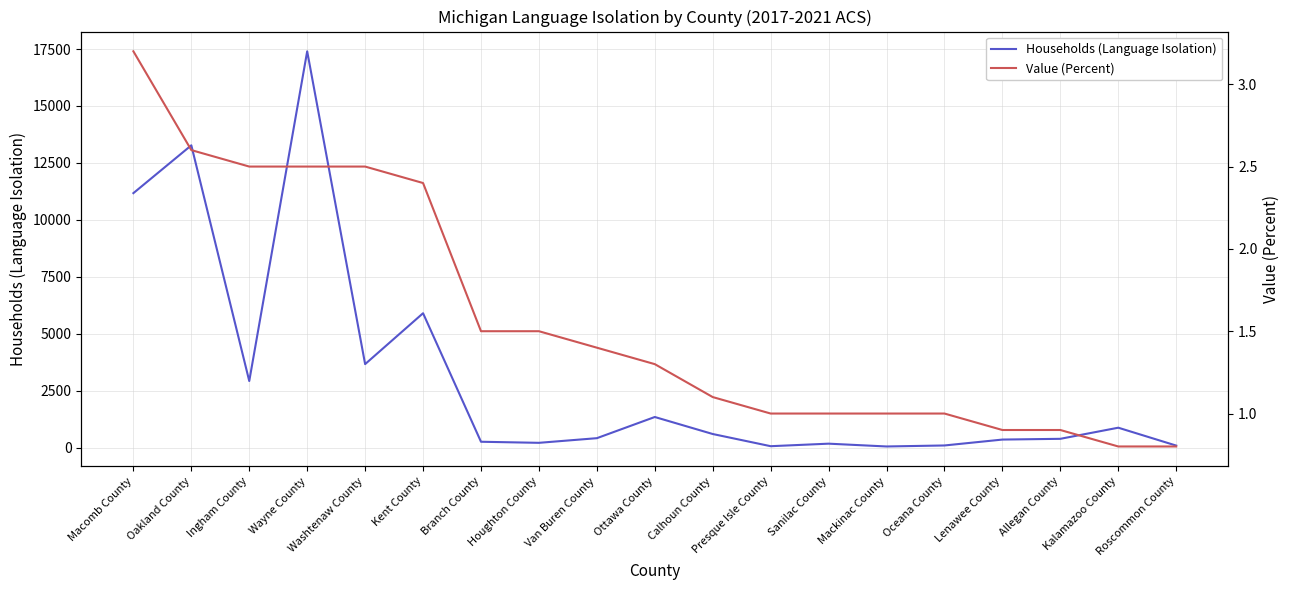

How many data points in Value (Percent) are less than 1?

4